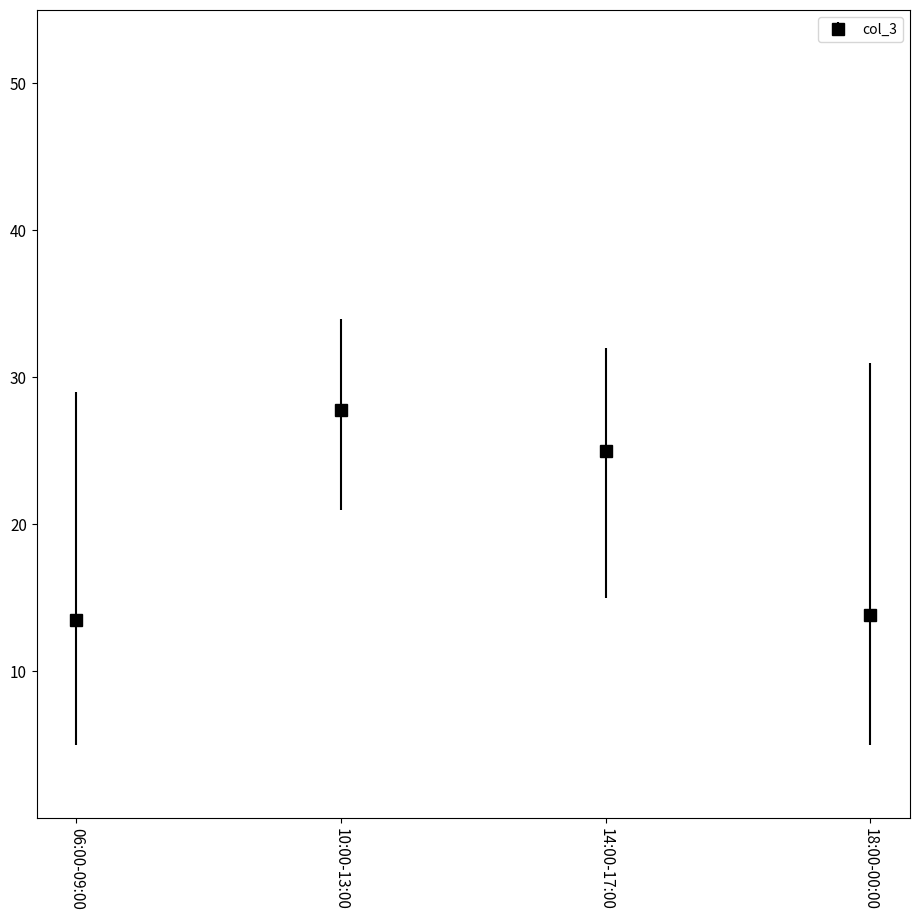

Reading right to left, transcribe all the data shown in this chart.

18:00-00:00=13.9	14:00-17:00=25.0	10:00-13:00=27.8	06:00-09:00=13.5